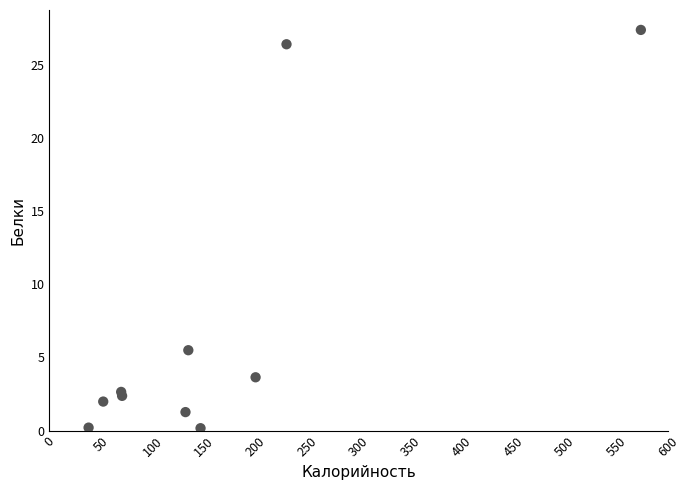

What Y value in the scatter plot is closest to 13?

5.5